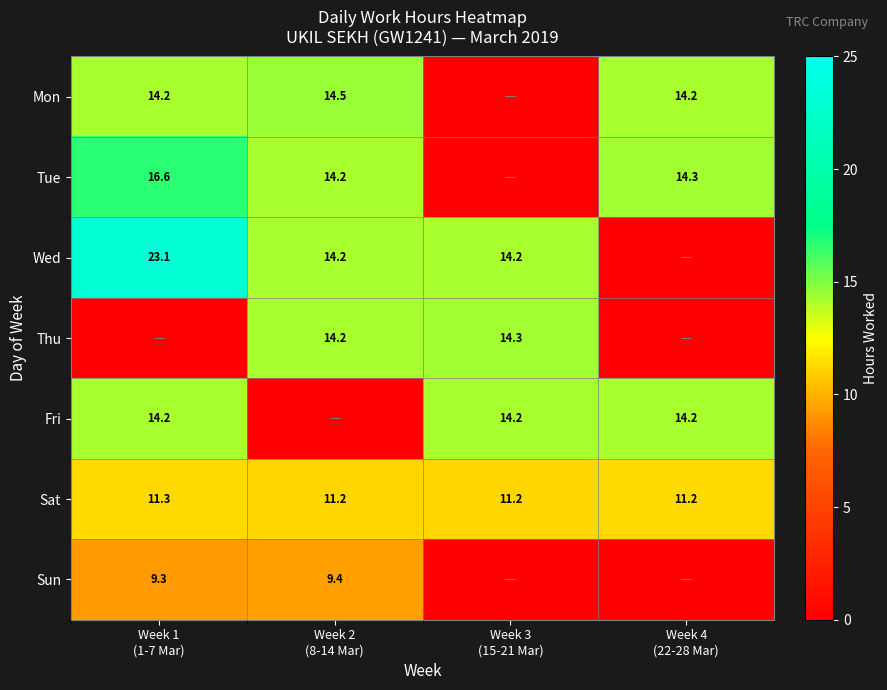

What is the average value of the Sat series?

11.2